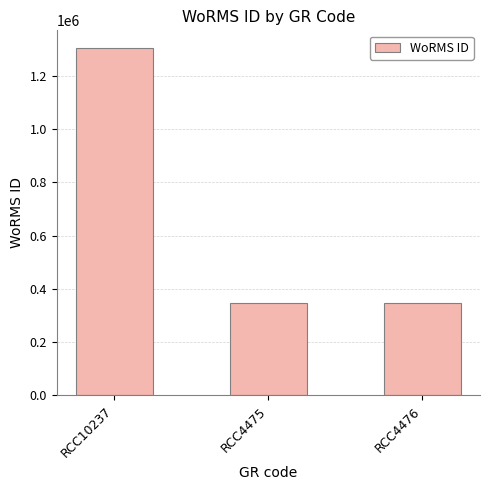

What position from the left is RCC10237?

1